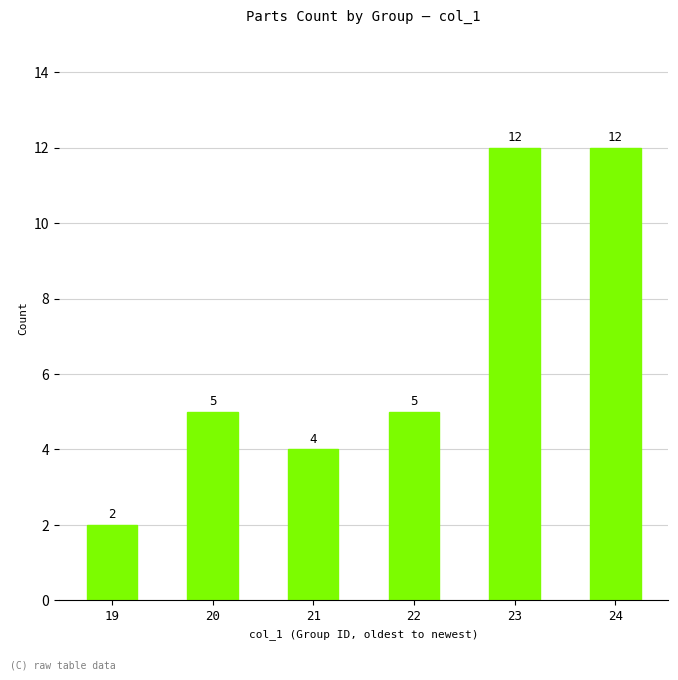

What is the value of the 4th bar from the left?

5